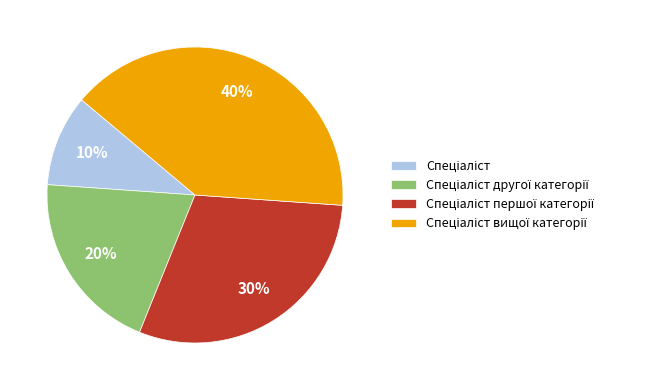

Is there any slice that represents more than half of the pie?

No